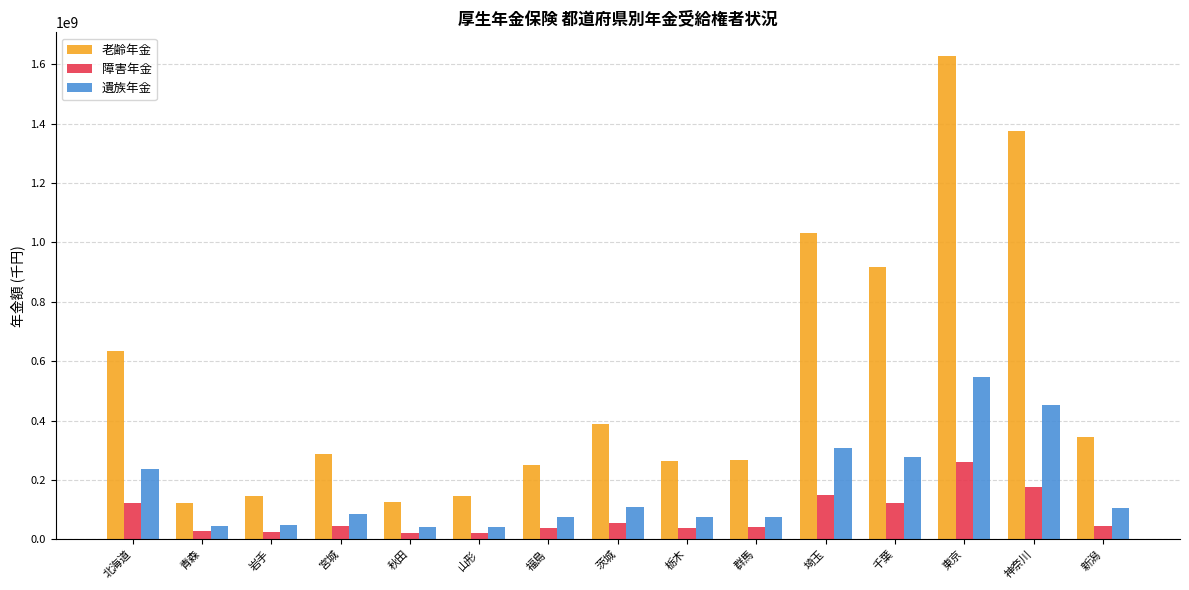

What is the highest value of the 遺族年金 series?

547682789